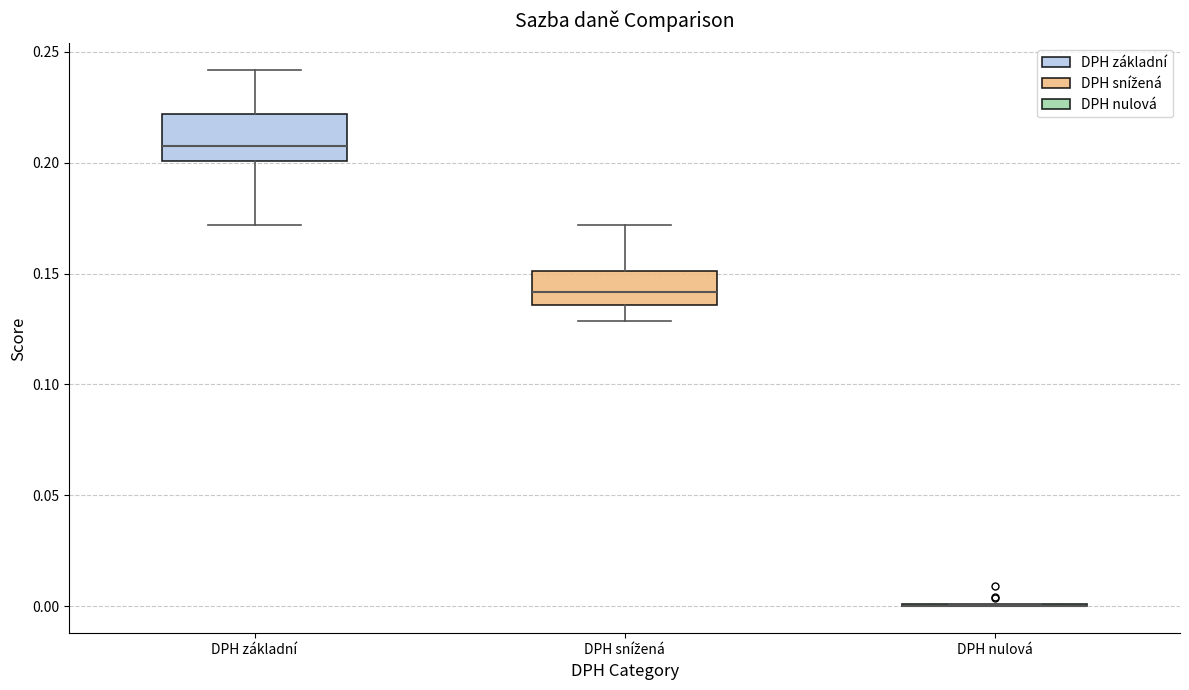

Reading left to right, transcribe this box plot: for each box, give where its median line is, the range the box spans, and where its two whiskers end, as read against the y-axis. The values are not printed on the chart, so give them approximately, as read against the axis.

DPH základní: median 0.205, box 0.200 to 0.220, whiskers 0.170 to 0.240
DPH snížená: median 0.140, box 0.135 to 0.150, whiskers 0.130 to 0.170
DPH nulová: box collapsed to a line at 0.000, whiskers 0.000 to 0.000